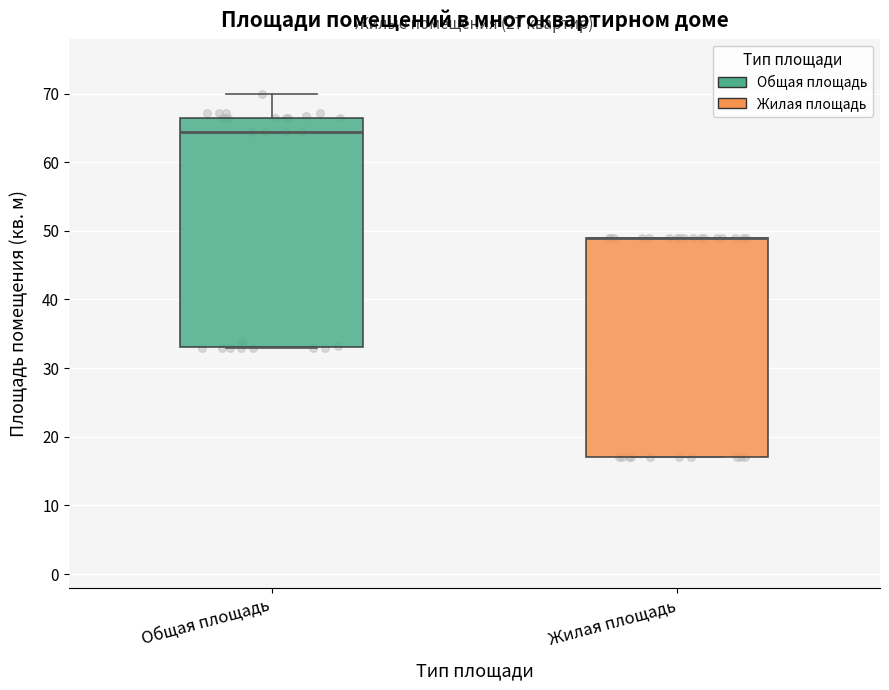

Comparing the boxes themselves (not the whiskers), which one is the tallest?

Общая площадь